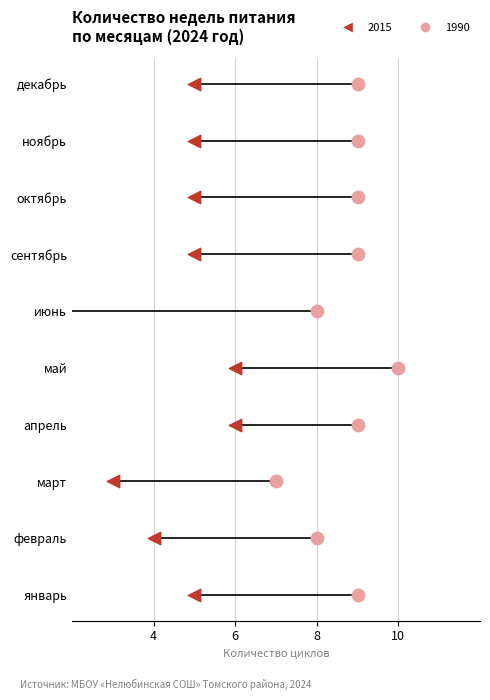

At how many categories does at least one series exceed 8?

7